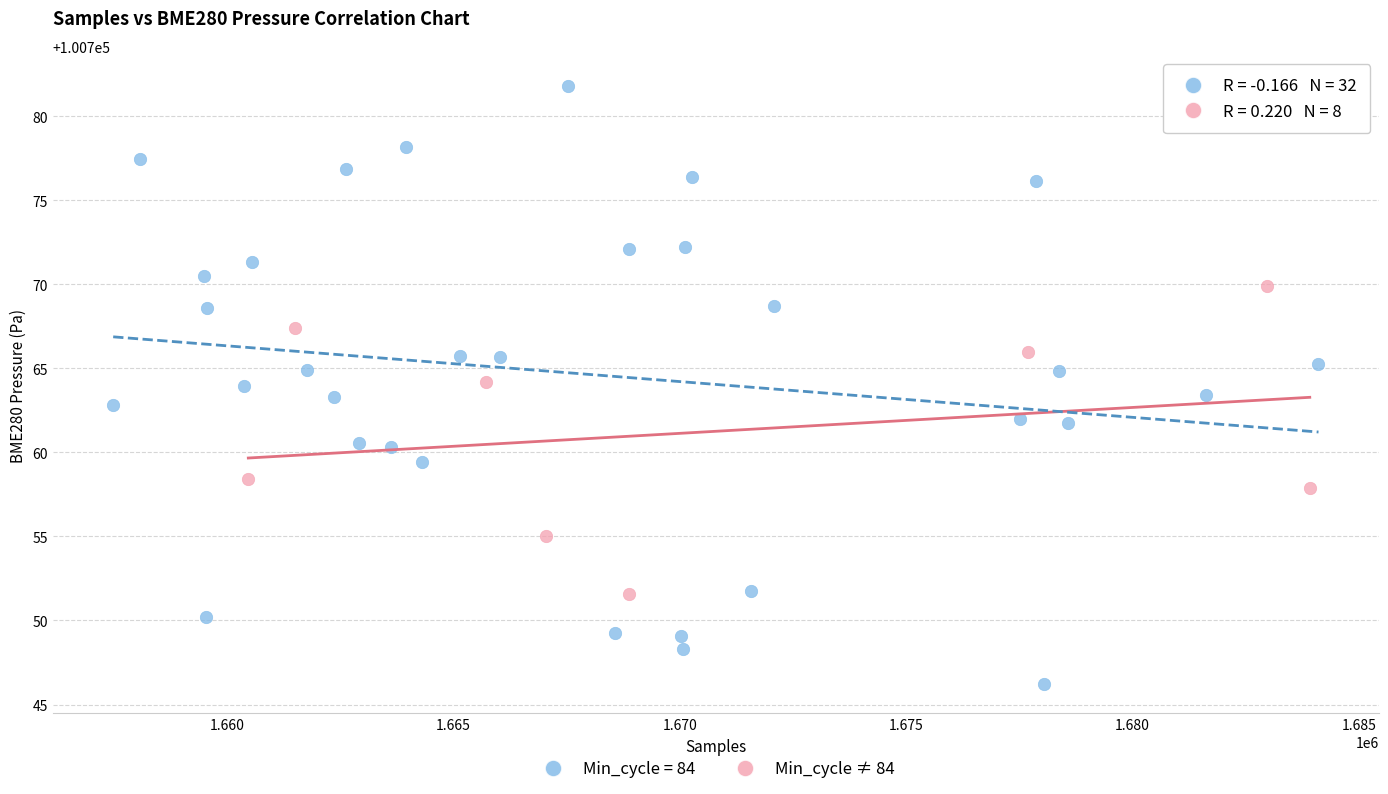

Which series reaches the minimum Y coordinate?

Min_cycle = 84